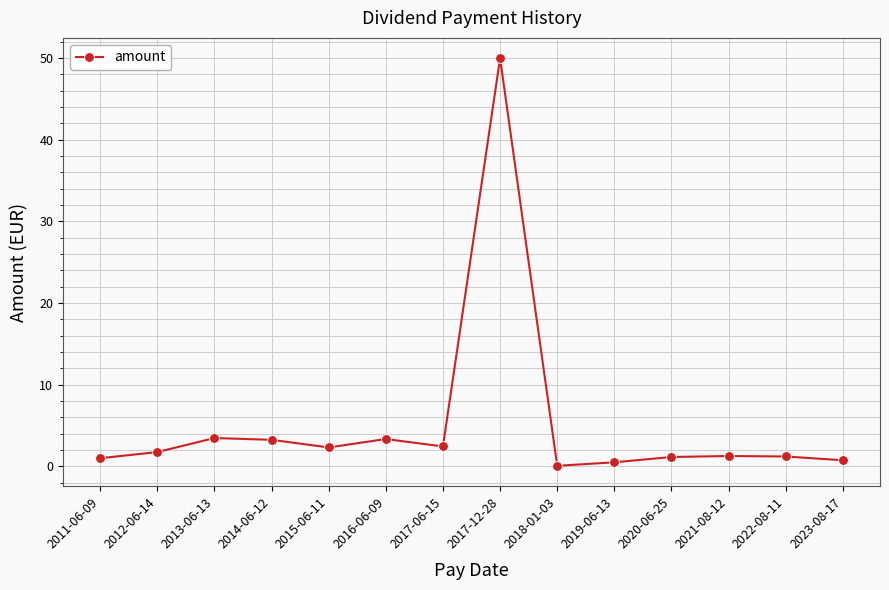

What is the sum of all values?

72.5